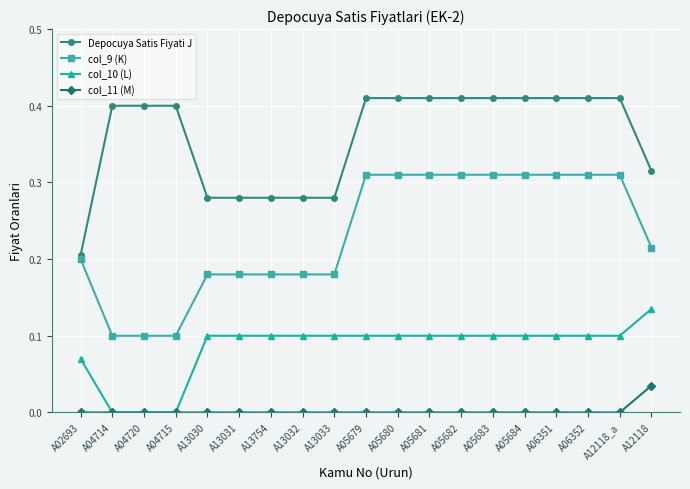

Rank the series by their maximum value, from highest to lowest.

Depocuya Satis Fiyati J, col_9 (K), col_10 (L), col_11 (M)